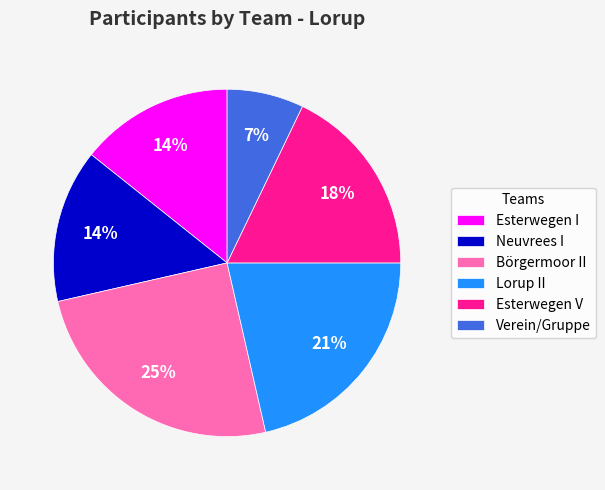

Does any single category account for the majority?

No